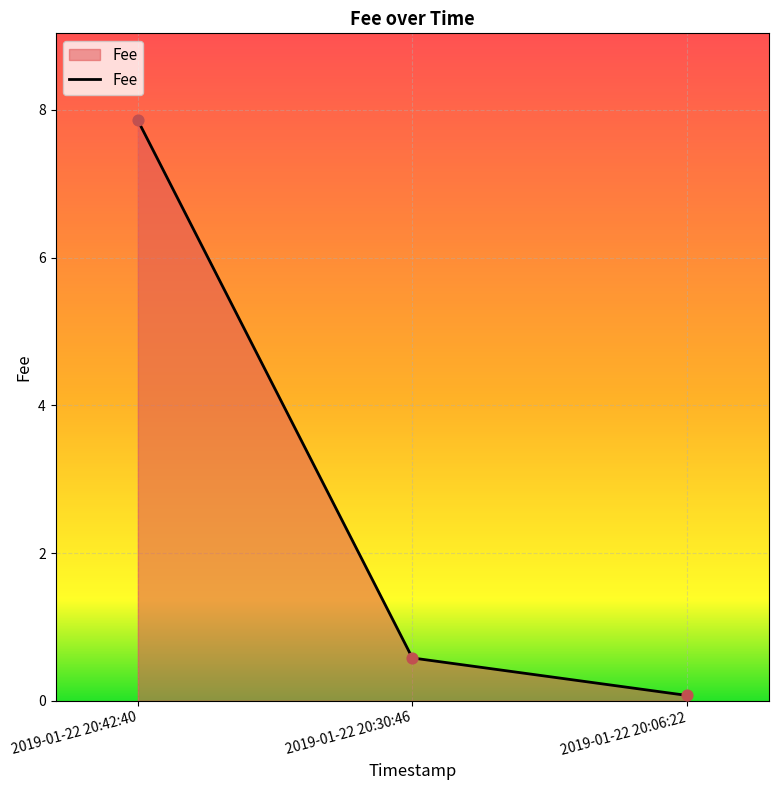

What is the change in value from 2019-01-22 20:42:40 to 2019-01-22 20:30:46?

-7.3